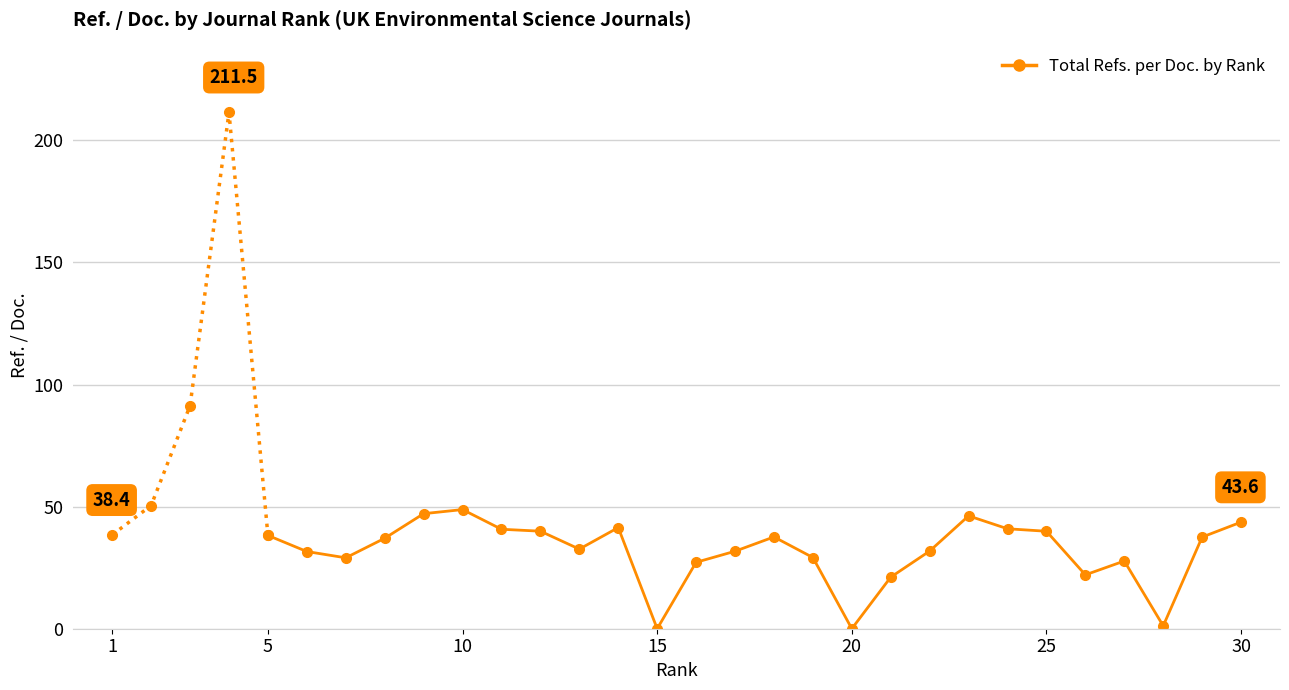

The chart shows a value of 325.2 at 15. True or false?

False